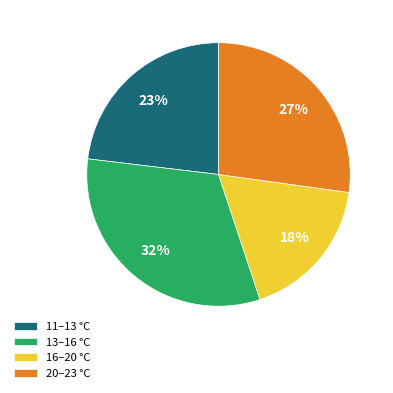

Does any single category account for the majority?

No